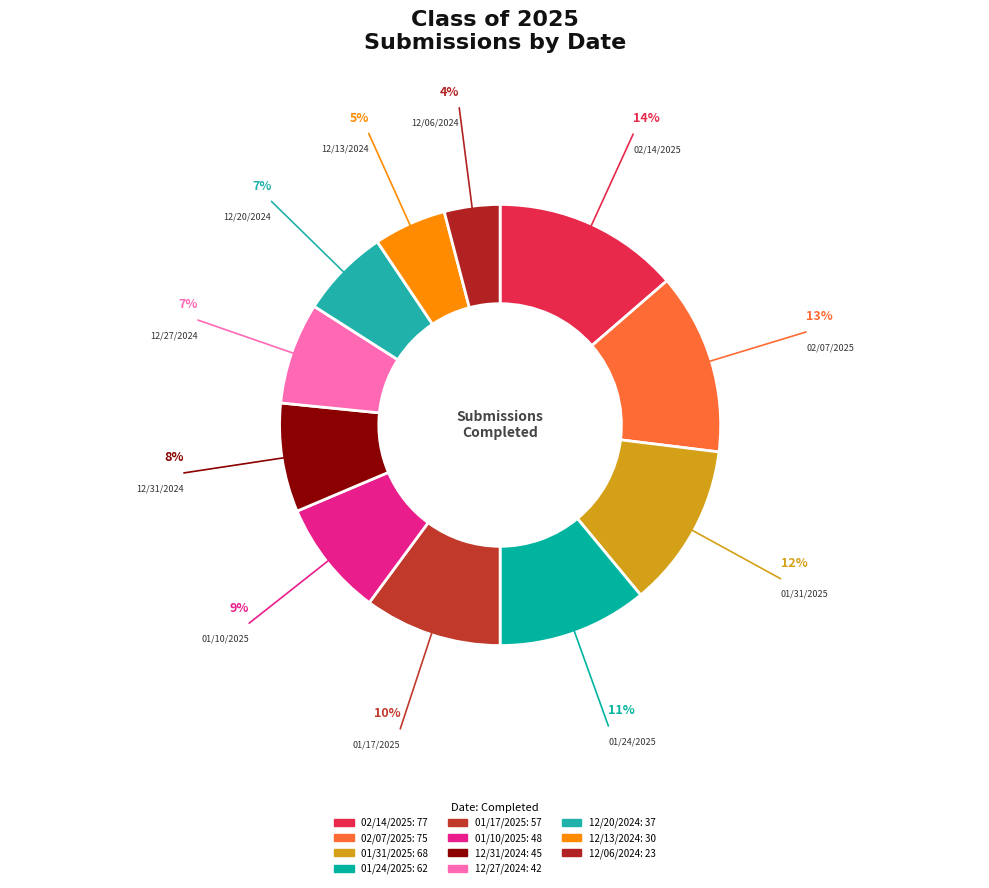

Is there a majority slice in this chart?

No